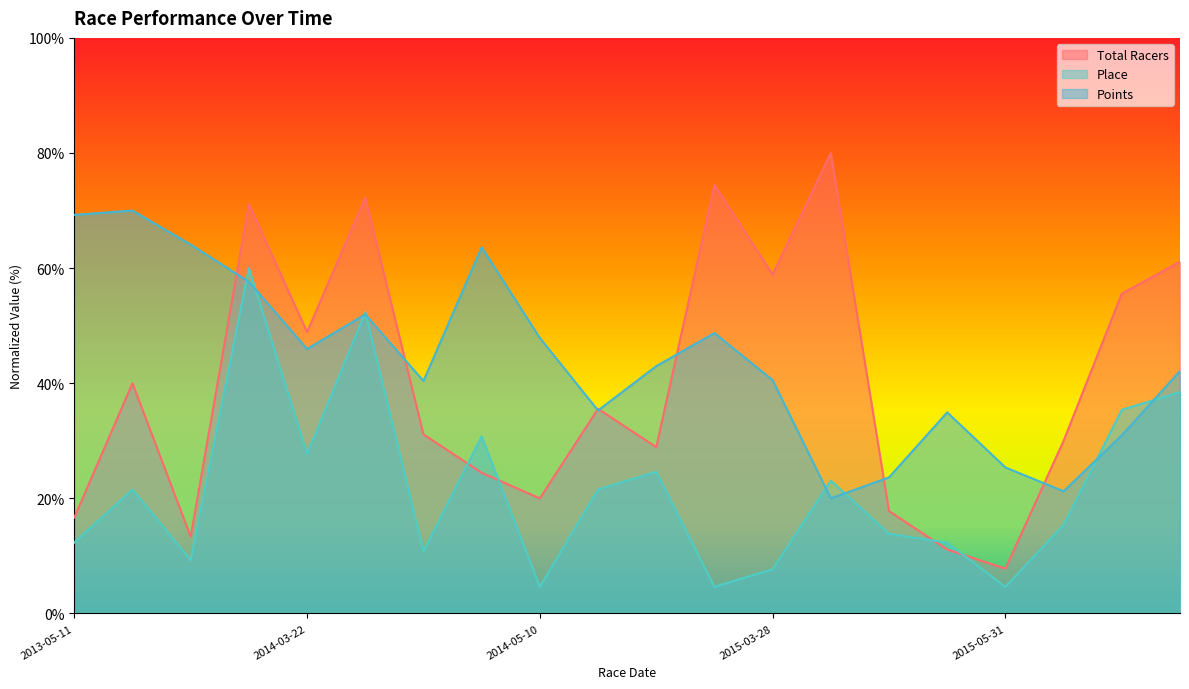

How many lines are shown in the chart?

3